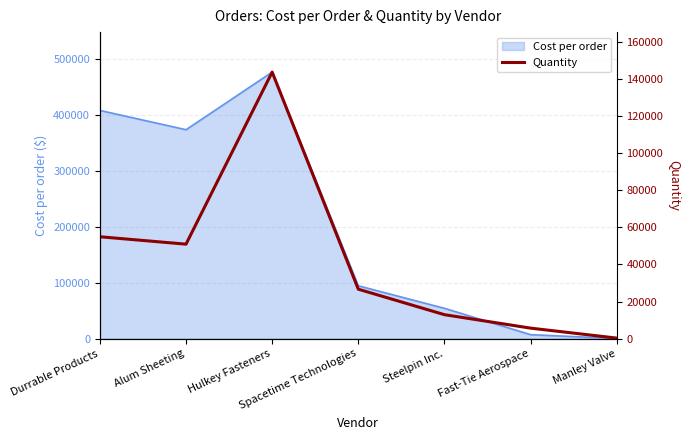

Rank the categories by value from highest to lowest.

Hulkey Fasteners, Durrable Products, Alum Sheeting, Spacetime Technologies, Steelpin Inc., Fast-Tie Aerospace, Manley Valve